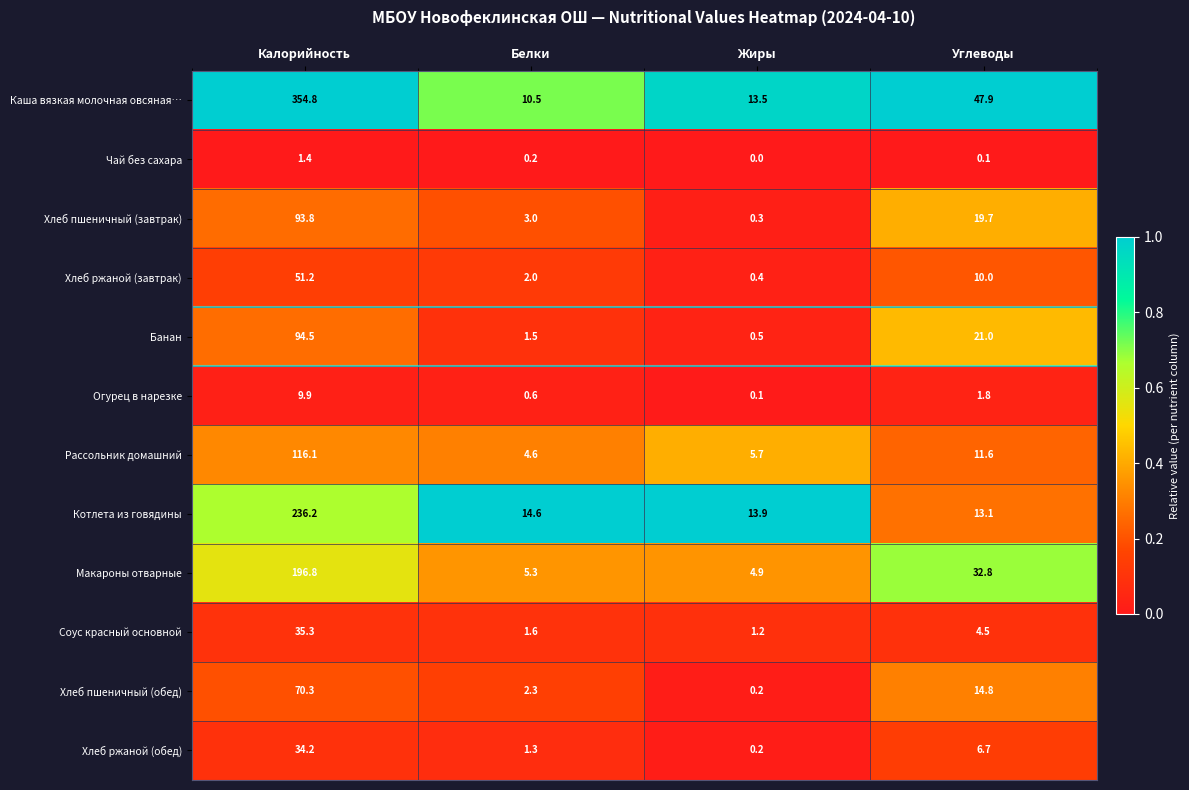

What is the sum of all Хлеб ржаной (обед) values?

42.4